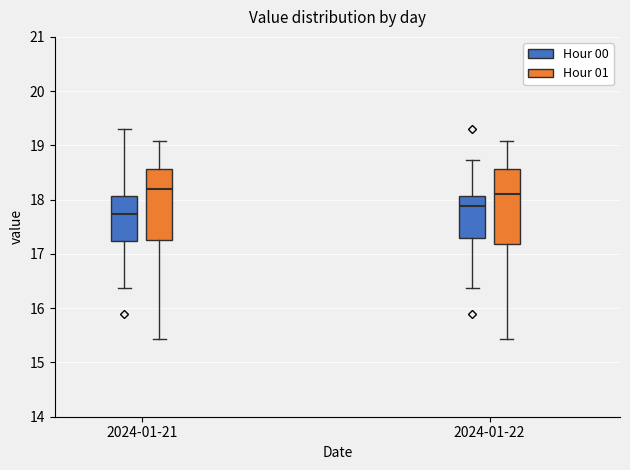

Which box's median line is the lowest?

2024-01-21 (Hour 00)